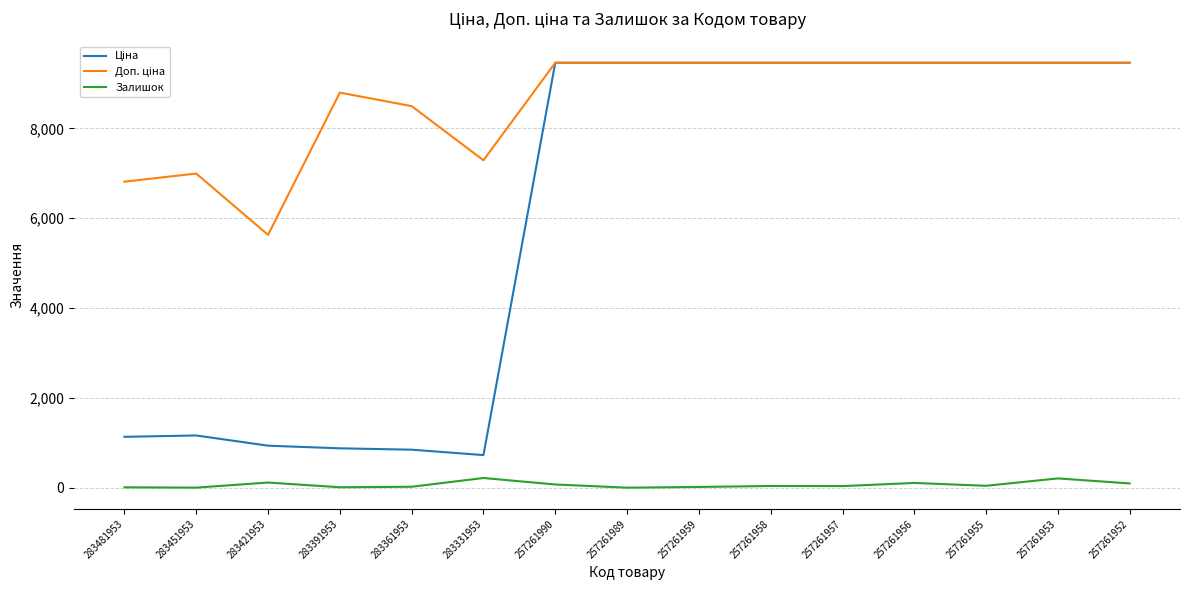

What is the greatest value displayed?

9458.9